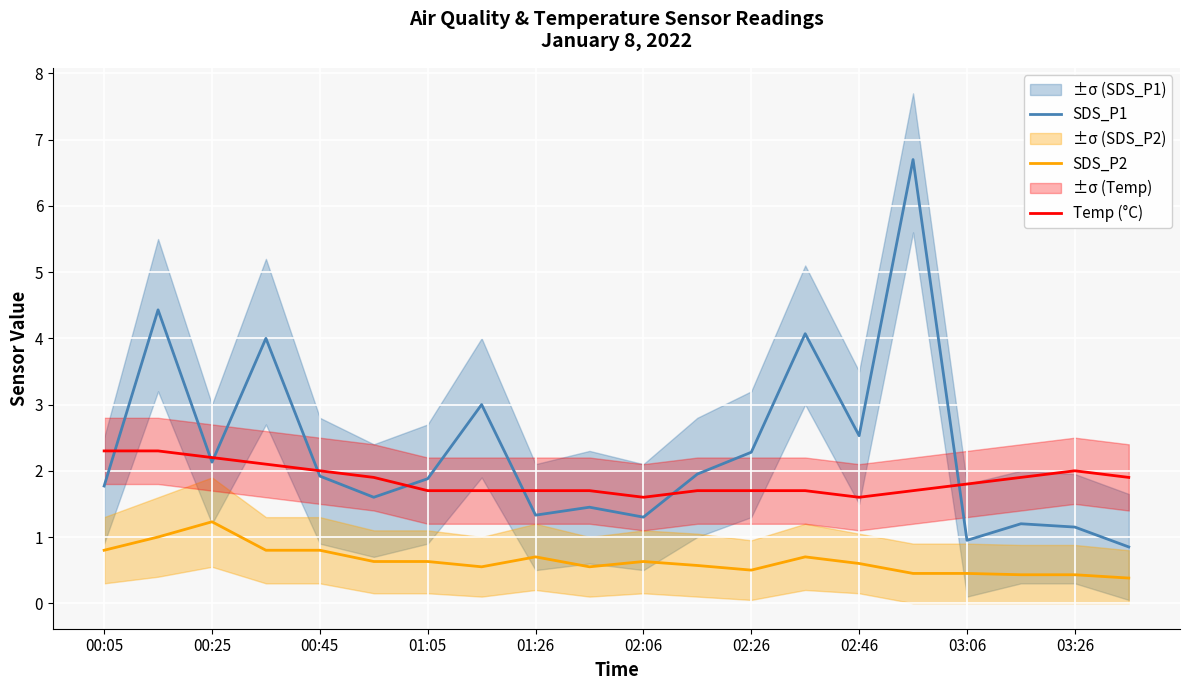

True or false: SDS_P1 has a value of 2.5 at 02:46.

True